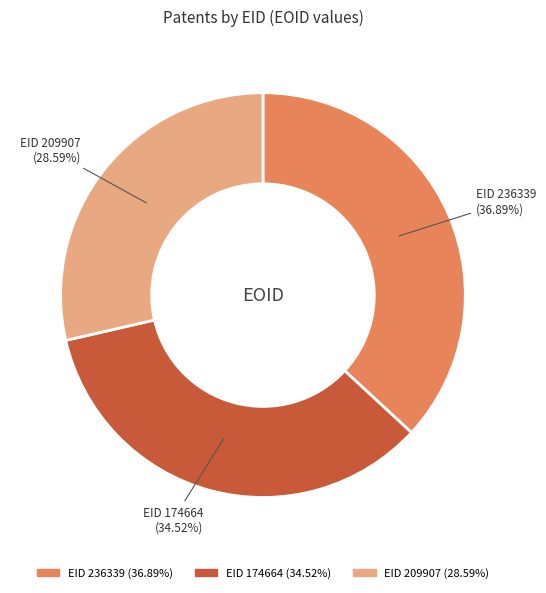

How many slices are in this pie chart?

3